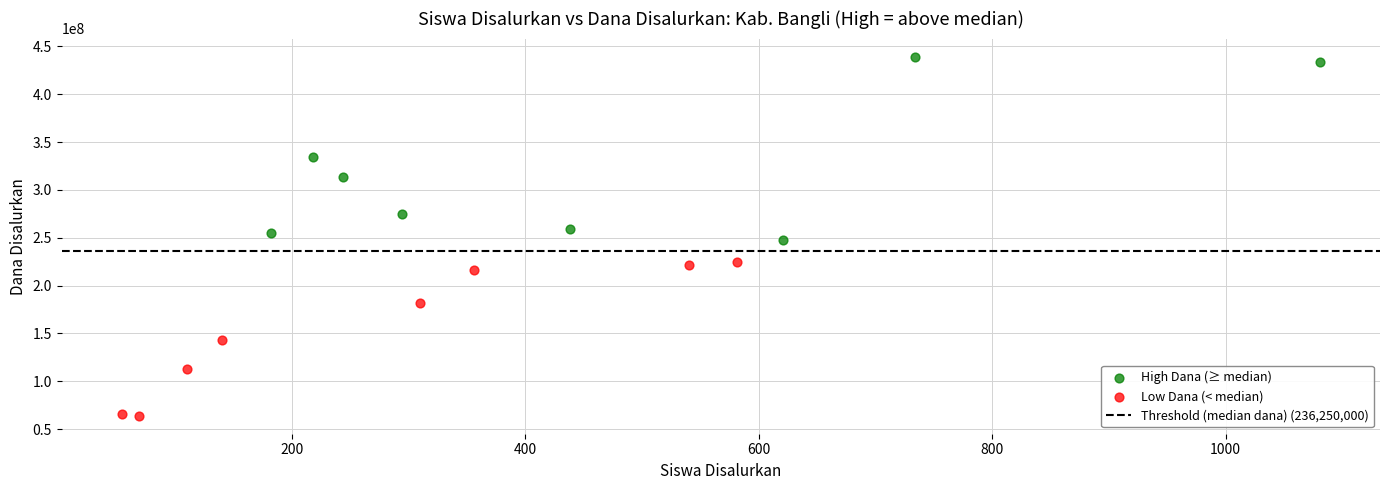

Which series reaches the minimum Y coordinate?

Low Dana (< median)